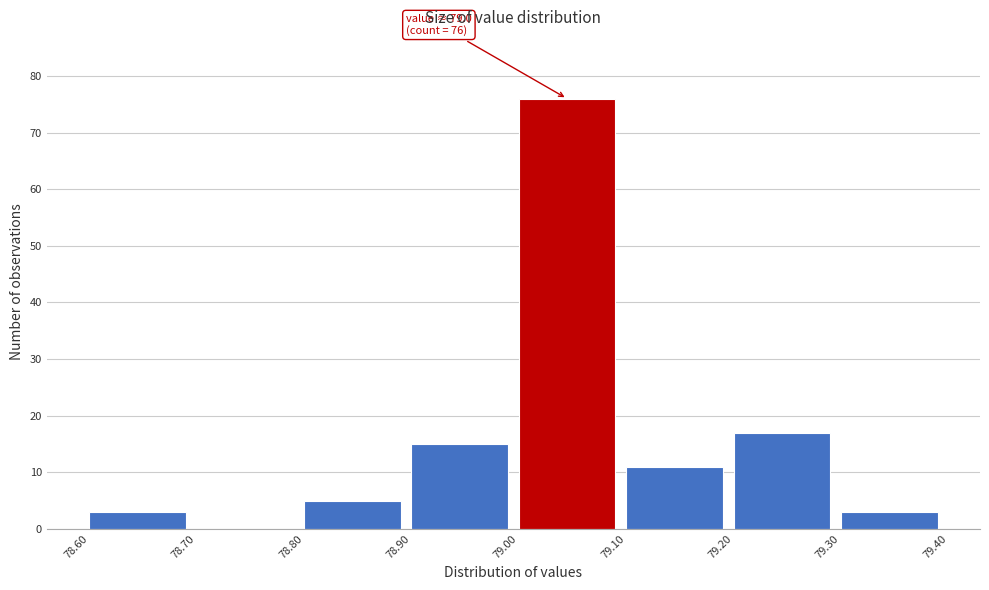

Over which range of the x-axis is the bar tallest?

79.00 to 79.10